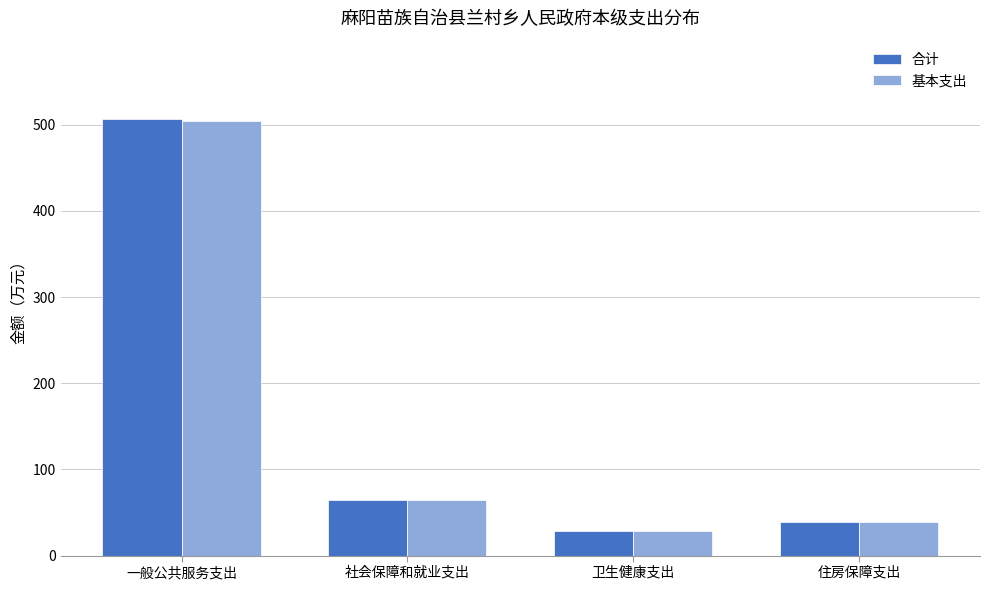

Is the value of 基本支出 at 住房保障支出 greater than the value of 合计 at 一般公共服务支出?

No